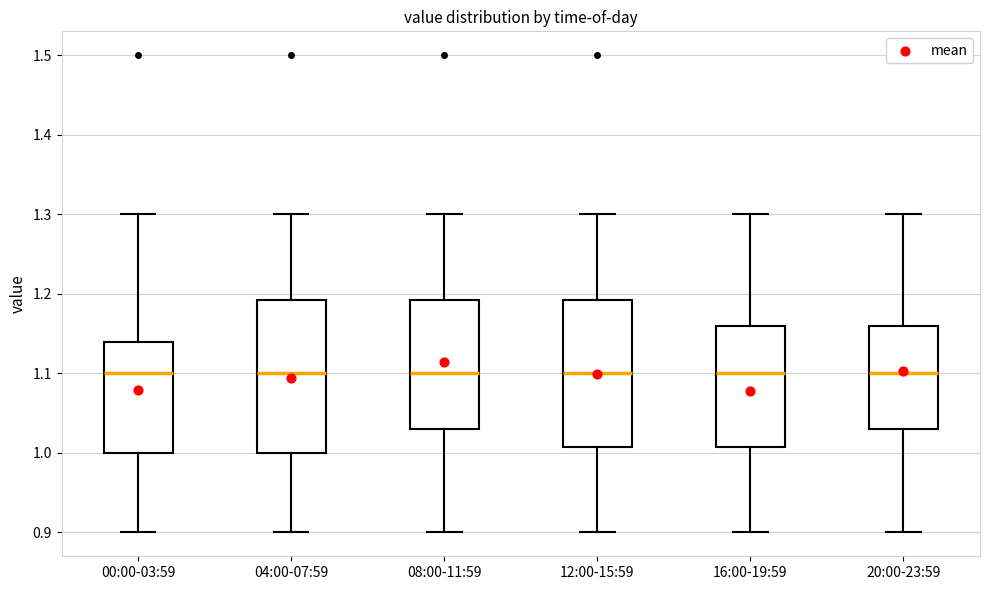

Reading left to right, transcribe this box plot: for each box, give where its median line is, the range the box spans, and where its two whiskers end, as read against the y-axis. The values are not printed on the chart, so give them approximately, as read against the axis.

00:00-03:59: median 1.10, box 1.00 to 1.14, whiskers 0.90 to 1.30
04:00-07:59: median 1.10, box 1.00 to 1.19, whiskers 0.90 to 1.30
08:00-11:59: median 1.10, box 1.03 to 1.19, whiskers 0.90 to 1.30
12:00-15:59: median 1.10, box 1.01 to 1.19, whiskers 0.90 to 1.30
16:00-19:59: median 1.10, box 1.01 to 1.16, whiskers 0.90 to 1.30
20:00-23:59: median 1.10, box 1.03 to 1.16, whiskers 0.90 to 1.30